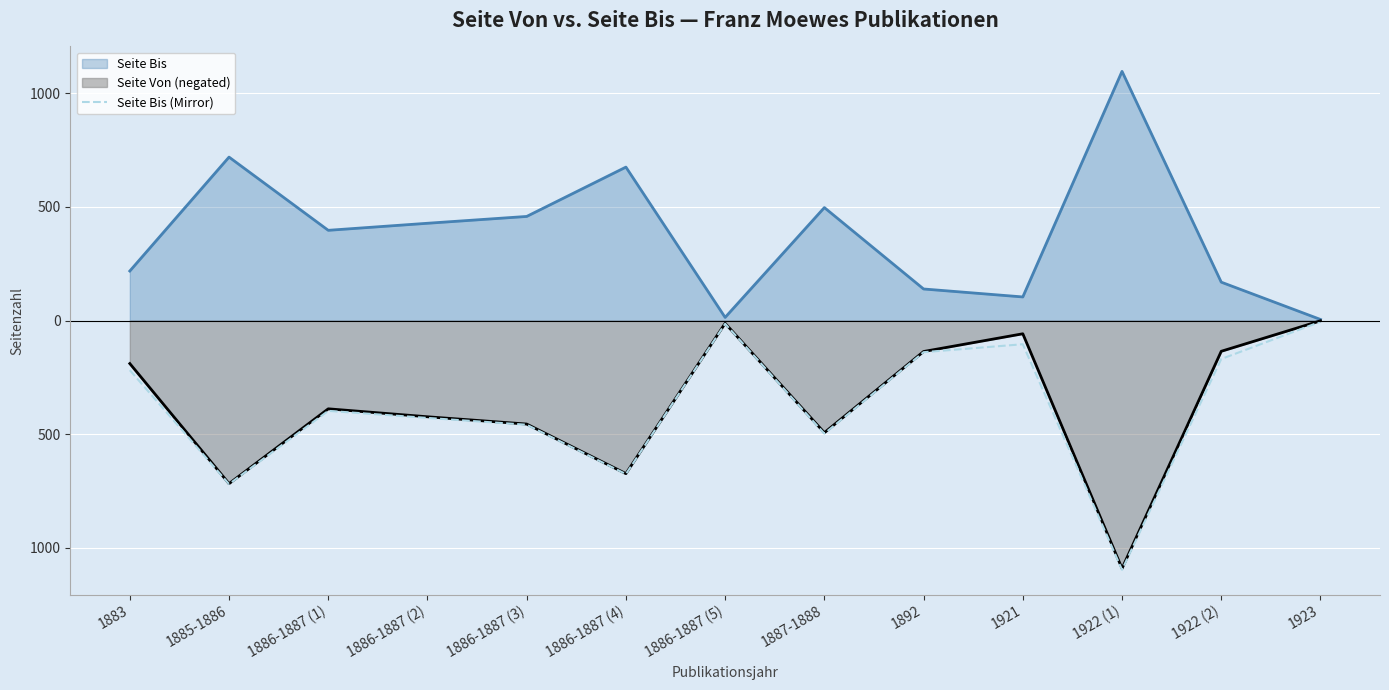

How many points are lower than both their immediate neighbors (excluding endpoints)?

4